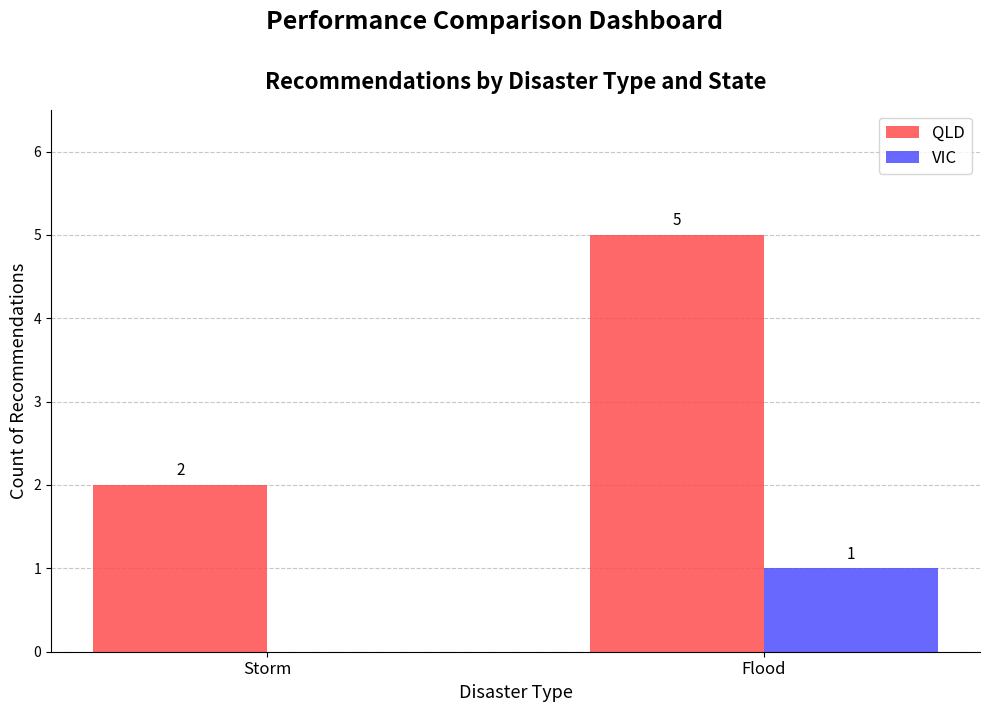

What are all the series names shown in the legend?

QLD, VIC